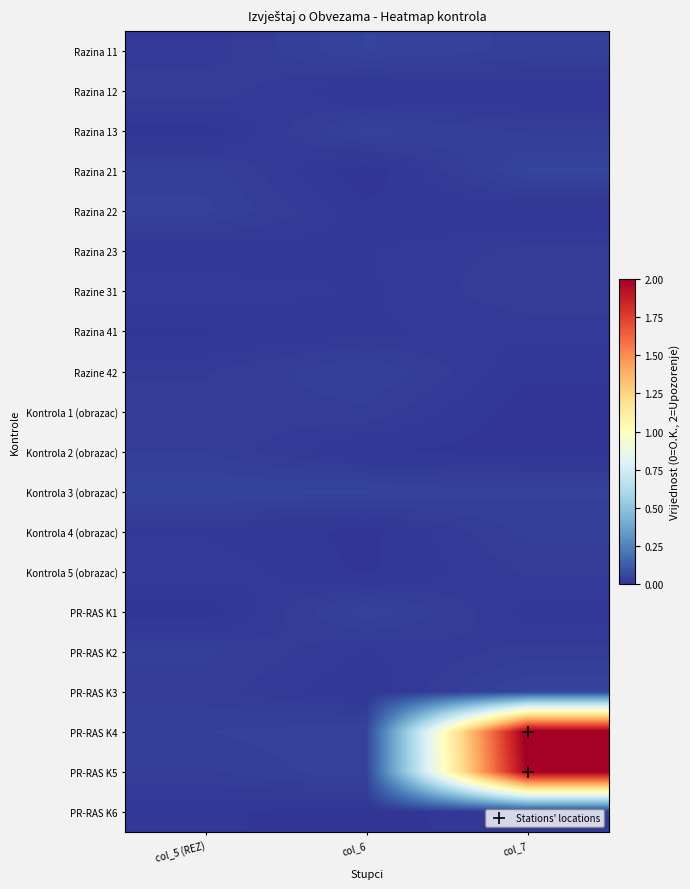

Reading left to right, list all the values displayed in this chart.

Razina 11: col_5 (REZ)=0.0	col_6=0.0	col_7=0.0
Razina 12: col_5 (REZ)=0.0	col_6=0.0	col_7=0.0
Razina 13: col_5 (REZ)=0.0	col_6=0.0	col_7=0.0
Razina 21: col_5 (REZ)=0.0	col_6=0.0	col_7=0.0
Razina 22: col_5 (REZ)=0.0	col_6=0.0	col_7=0.0
Razina 23: col_5 (REZ)=0.0	col_6=0.0	col_7=0.0
Razine 31: col_5 (REZ)=0.0	col_6=0.0	col_7=0.0
Razina 41: col_5 (REZ)=0.0	col_6=0.0	col_7=0.0
Razine 42: col_5 (REZ)=0.0	col_6=0.0	col_7=0.0
Kontrola 1 (obrazac): col_5 (REZ)=0.0	col_6=0.0	col_7=0.0
Kontrola 2 (obrazac): col_5 (REZ)=0.0	col_6=0.0	col_7=0.0
Kontrola 3 (obrazac): col_5 (REZ)=0.0	col_6=0.0	col_7=0.0
Kontrola 4 (obrazac): col_5 (REZ)=0.0	col_6=0.0	col_7=0.0
Kontrola 5 (obrazac): col_5 (REZ)=0.0	col_6=0.0	col_7=0.0
PR-RAS K1: col_5 (REZ)=0.0	col_6=0.0	col_7=0.0
PR-RAS K2: col_5 (REZ)=0.0	col_6=0.0	col_7=0.0
PR-RAS K3: col_5 (REZ)=0.0	col_6=0.0	col_7=0.0
PR-RAS K4: col_5 (REZ)=0.0	col_6=0.0	col_7=2.0
PR-RAS K5: col_5 (REZ)=0.0	col_6=0.0	col_7=2.0
PR-RAS K6: col_5 (REZ)=0.0	col_6=0.0	col_7=0.0